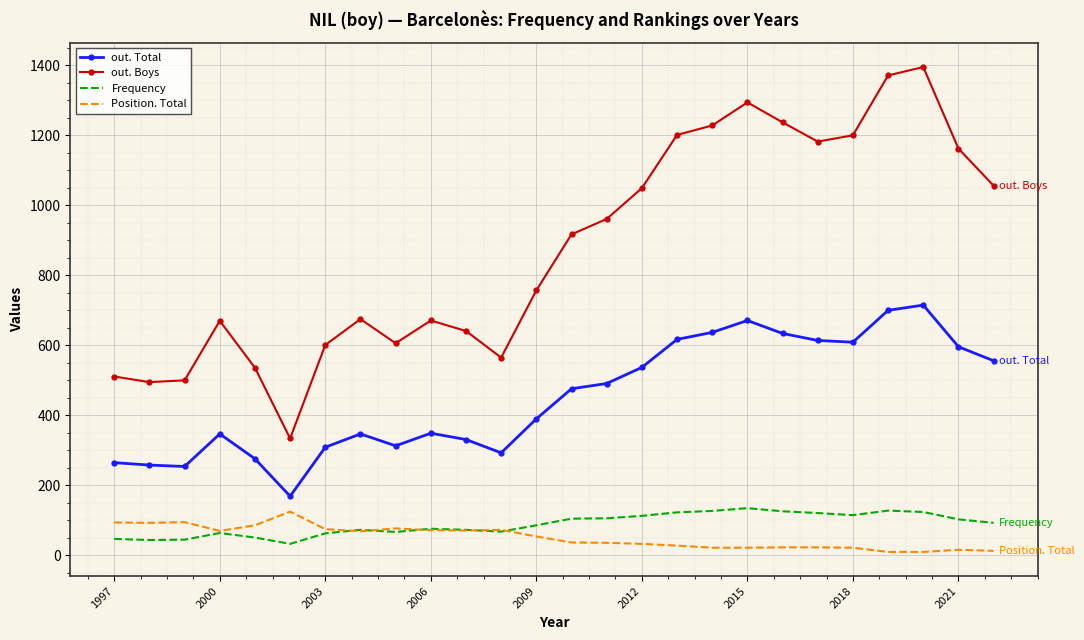

Which series has the largest range (max minus min)?

out. Boys